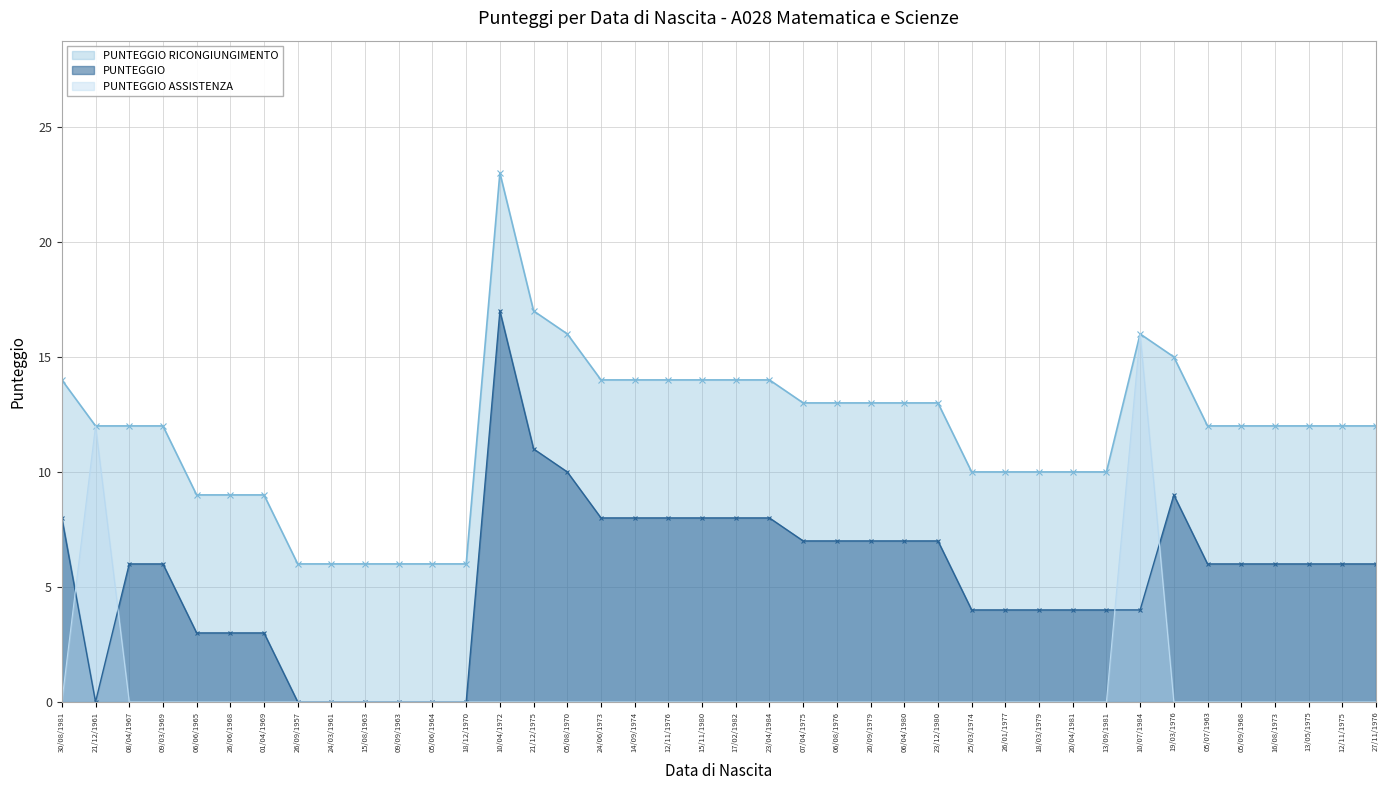

Rank the series by their maximum value, from lowest to highest.

PUNTEGGIO ASSISTENZA, PUNTEGGIO, PUNTEGGIO RICONGIUNGIMENTO